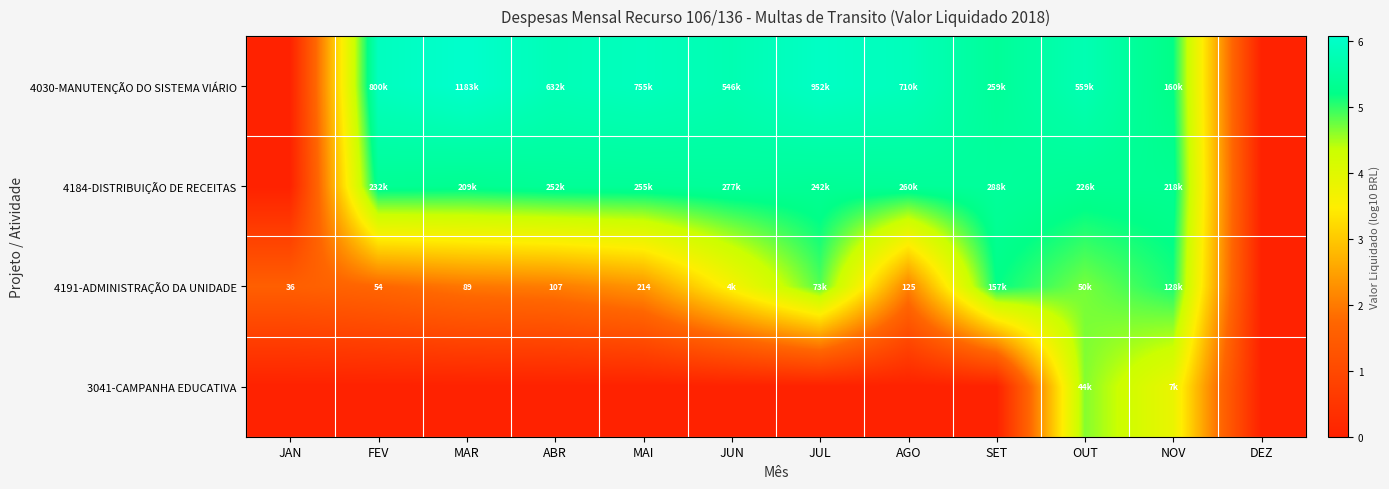

Between JUL and FEV, which is larger?

JUL